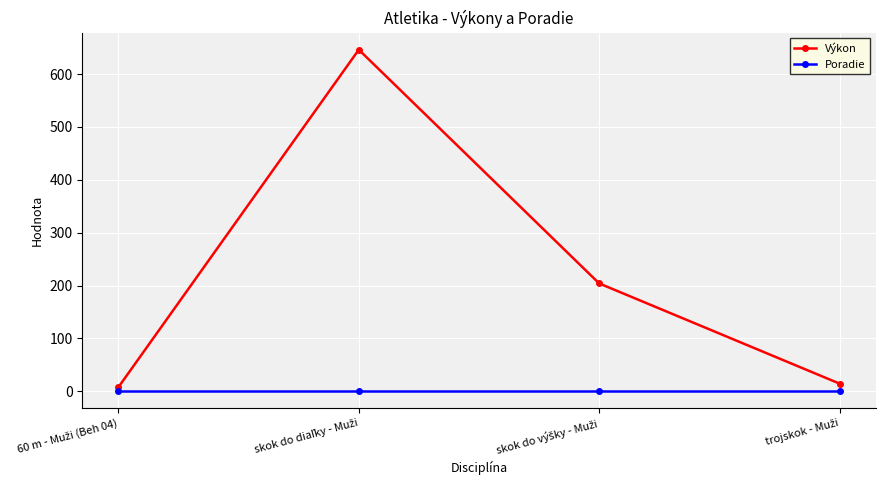

True or false: Poradie has more than 1 interior local peaks.

False